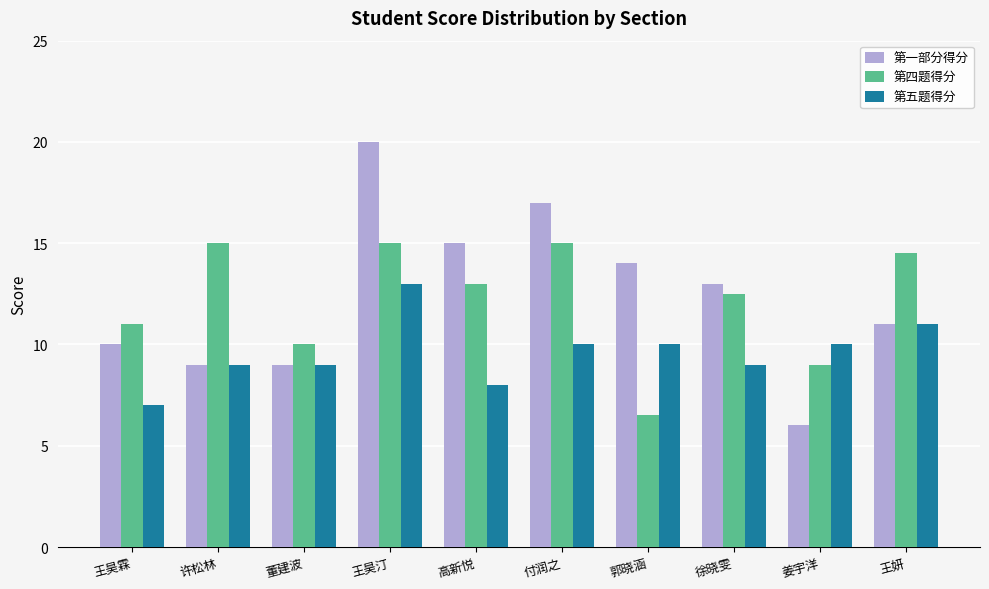

Which series has the widest spread of values?

第一部分得分